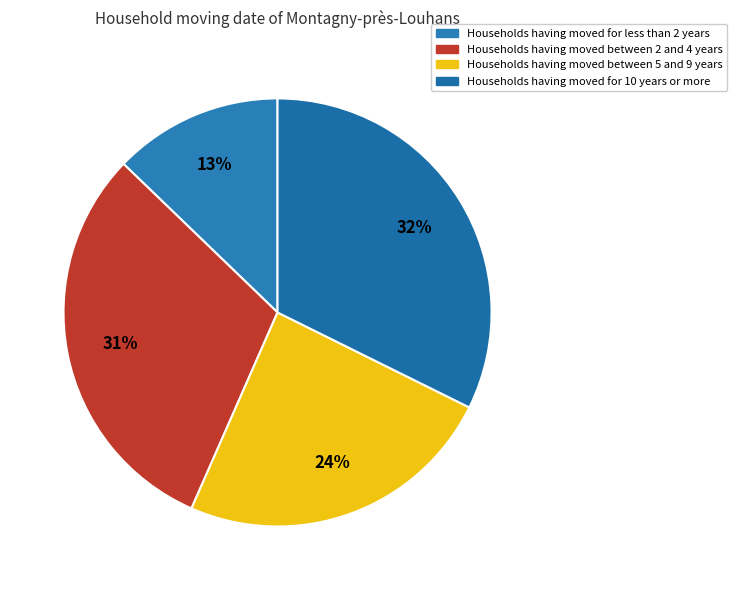

How many slices are in this pie chart?

4